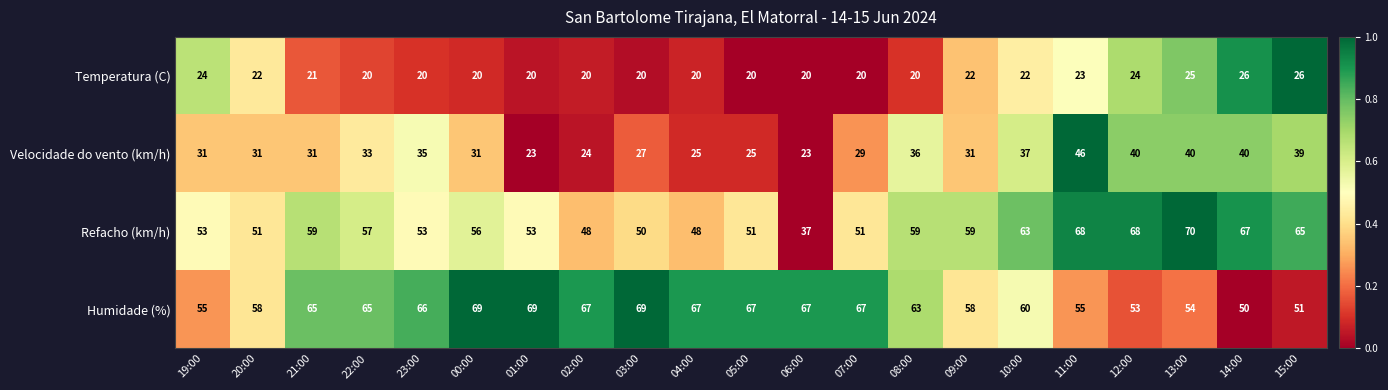

Which series has the largest range (max minus min)?

Refacho (km/h)